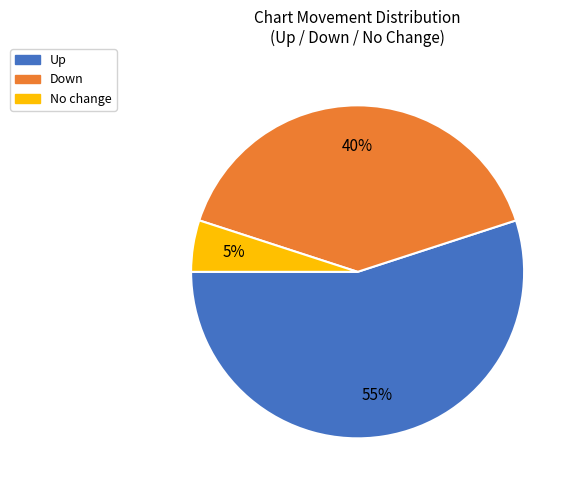

Rank the categories by value from lowest to highest.

No change, Down, Up